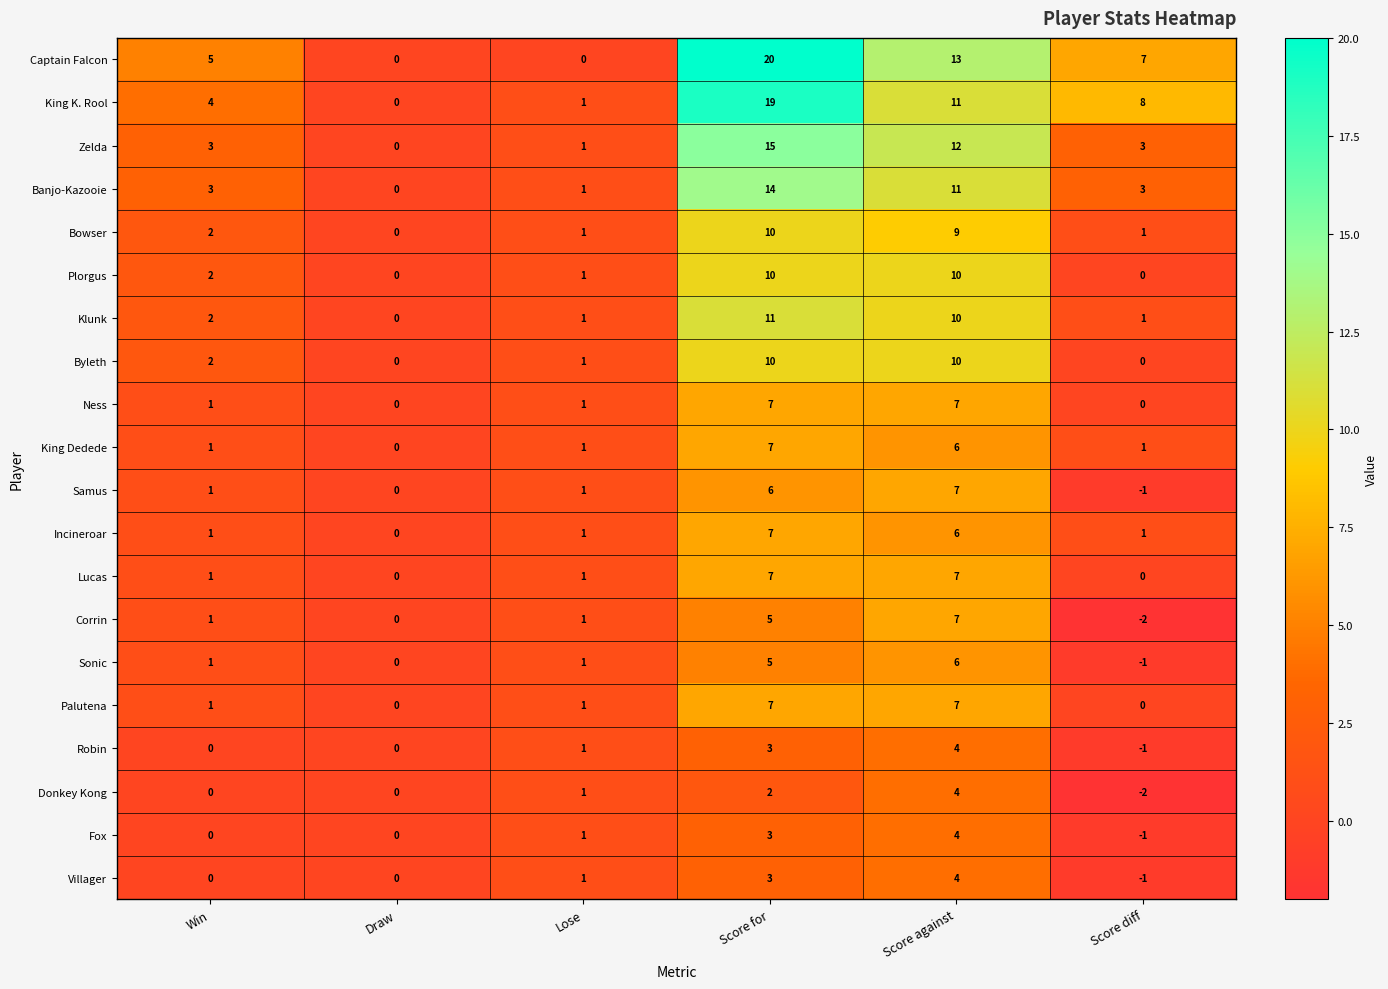

Which category has the lowest value across all series?

Score diff